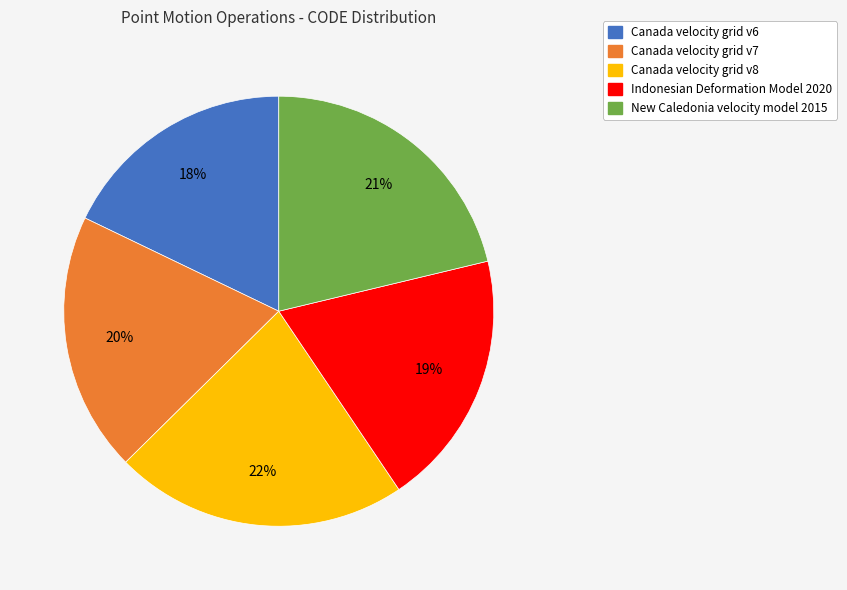

To the nearest percent, what percentage of the pie is Canada velocity grid v8?

22%